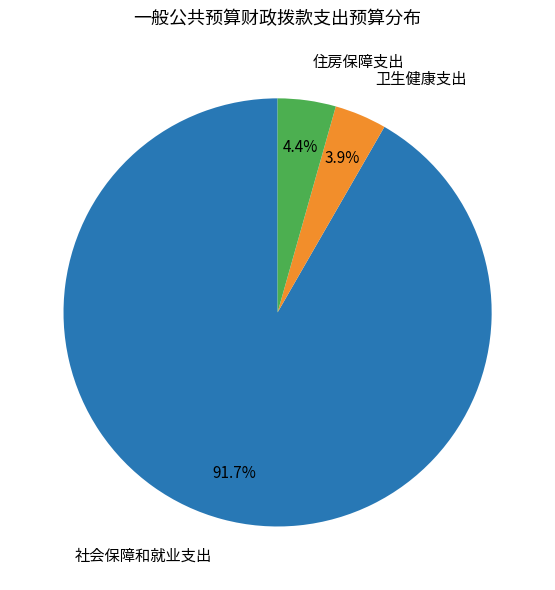

Is the sum of 社会保障和就业支出 and 住房保障支出 greater than half?

Yes